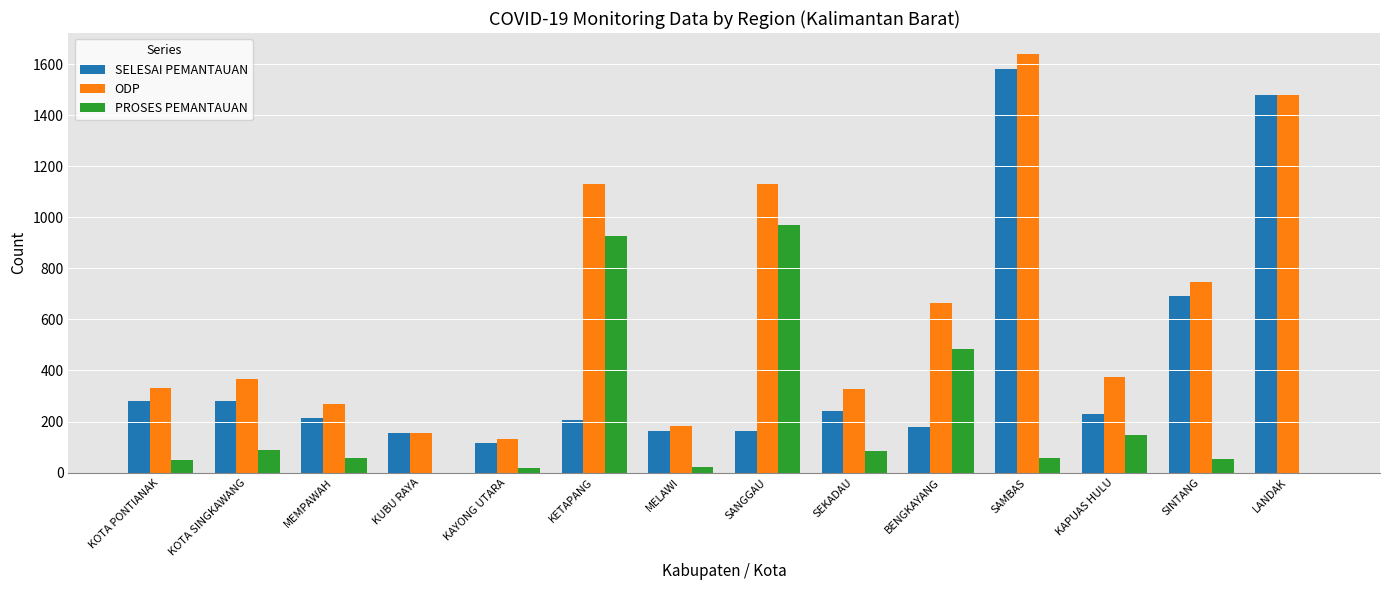

What is the total value across all series at SAMBAS?

3280